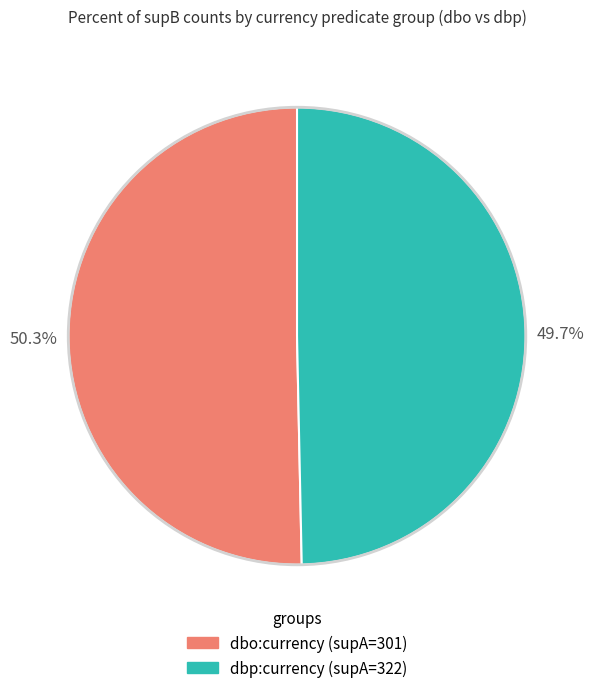

Is there any slice that represents more than half of the pie?

Yes